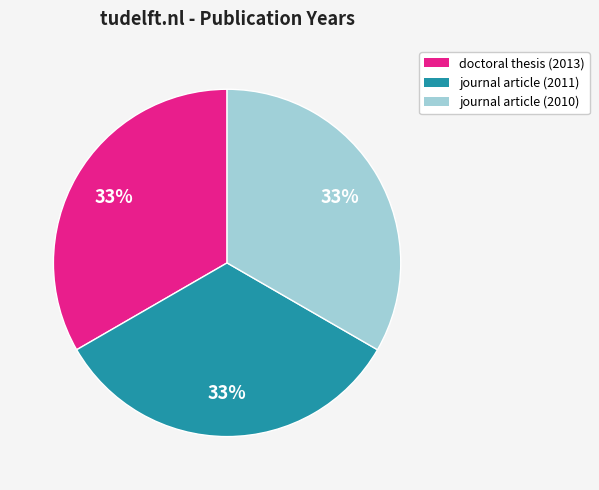

To the nearest percent, what portion does doctoral thesis (2013) represent?

33%